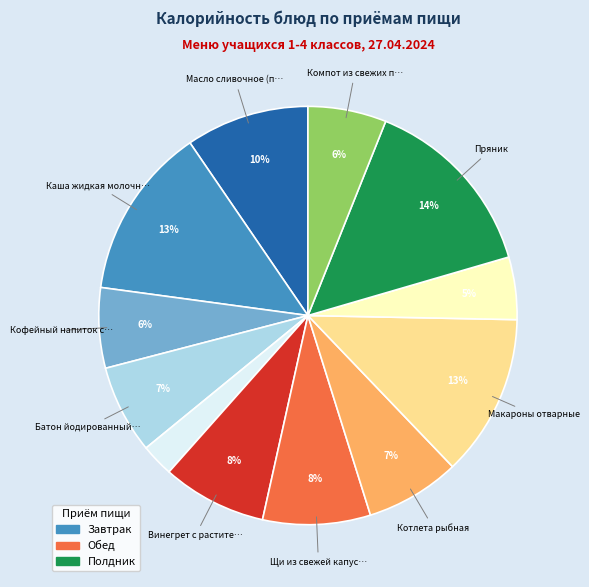

To the nearest percent, what is the average slice percentage?

8%